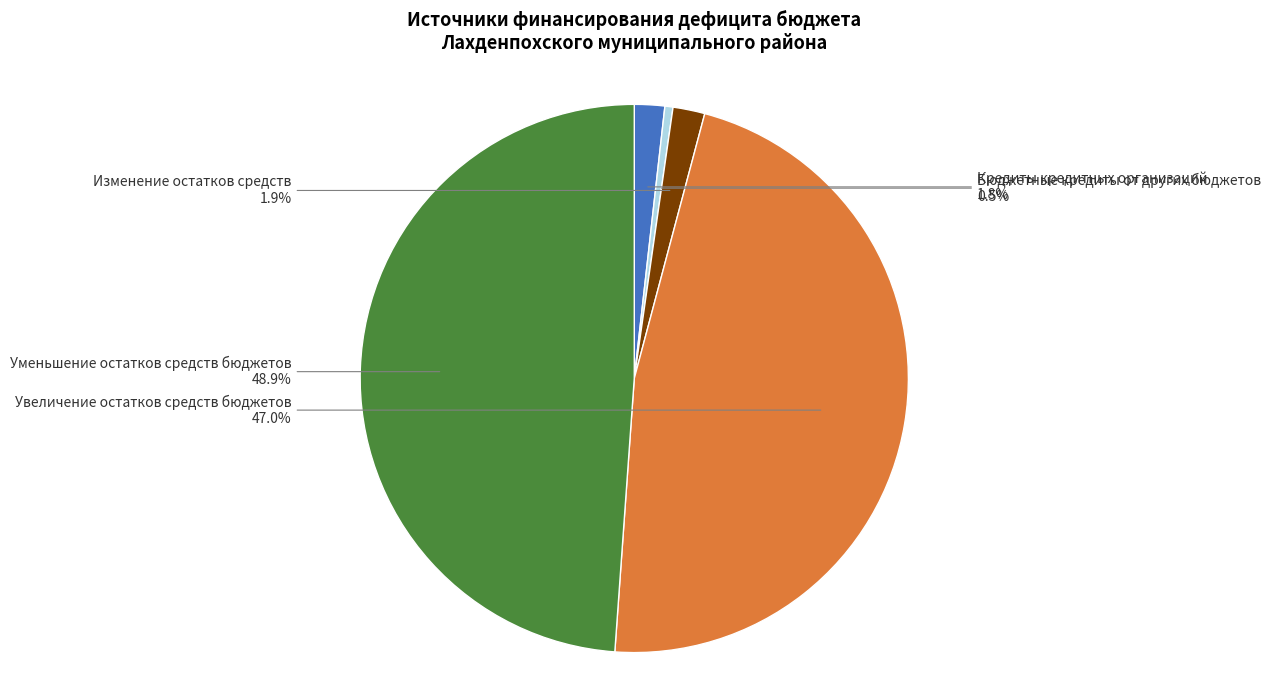

Between Уменьшение остатков средств бюджетов and Кредиты кредитных организаций, which is larger?

Уменьшение остатков средств бюджетов